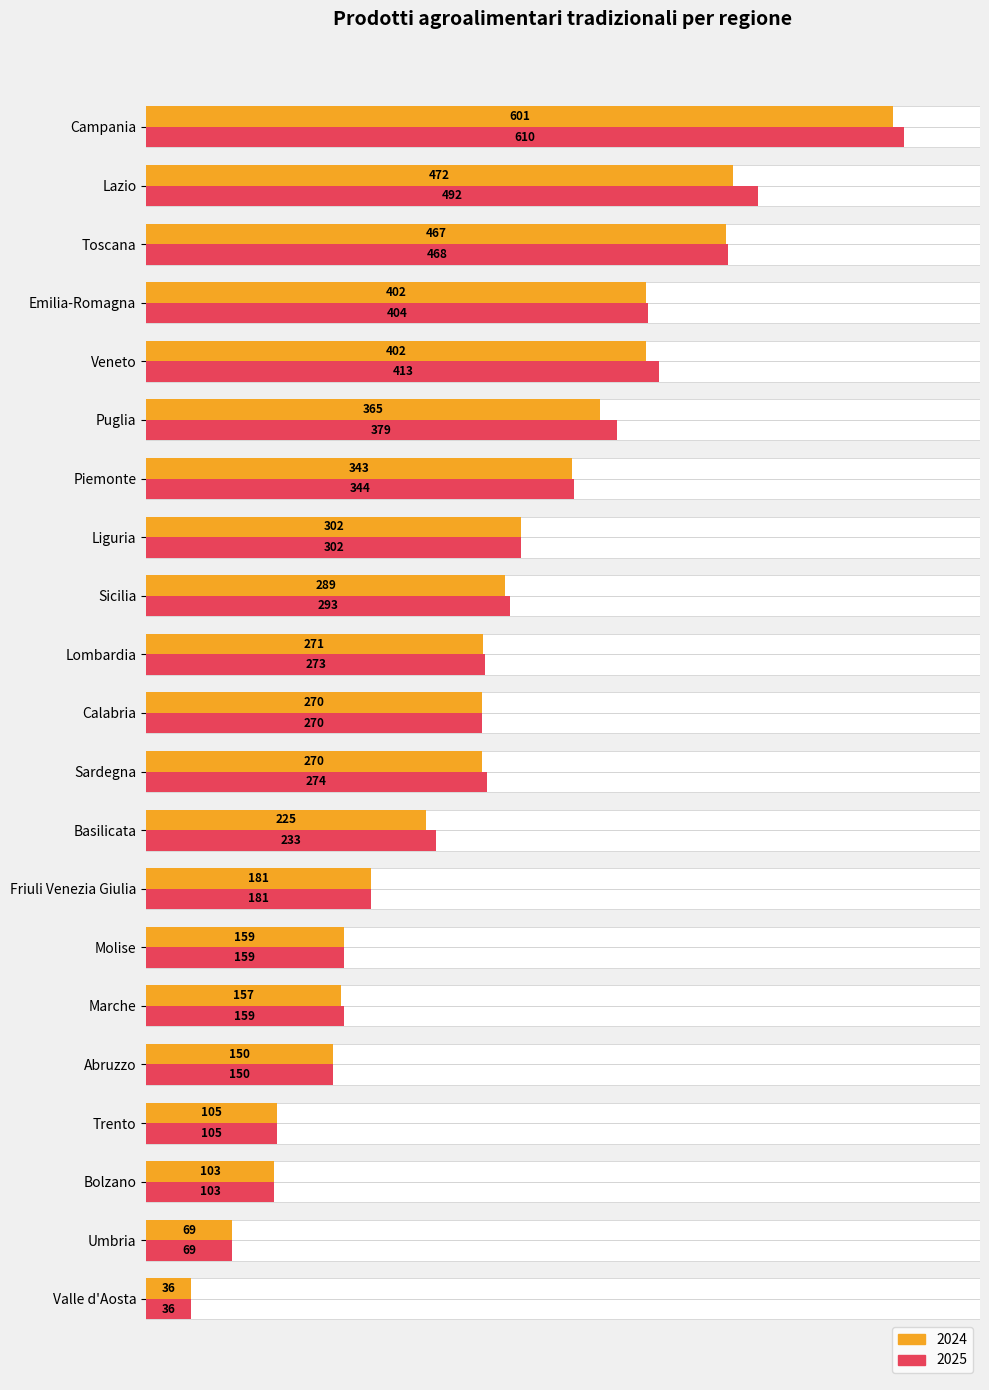

What is the sum of all 2024 values?

5639